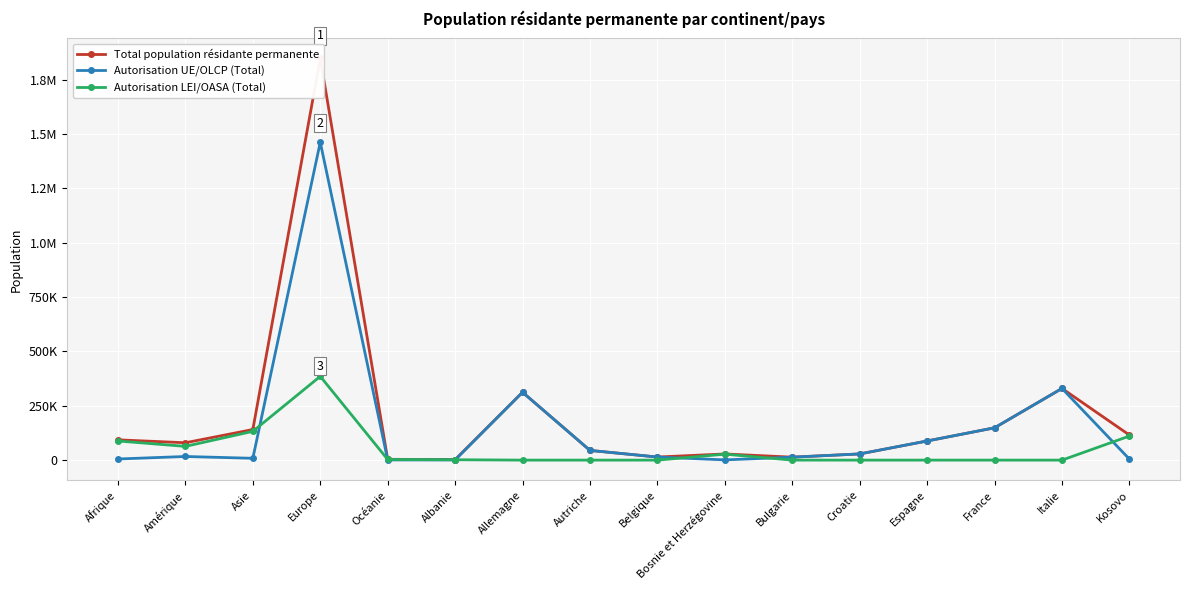

Between Océanie and Europe, which is larger?

Europe